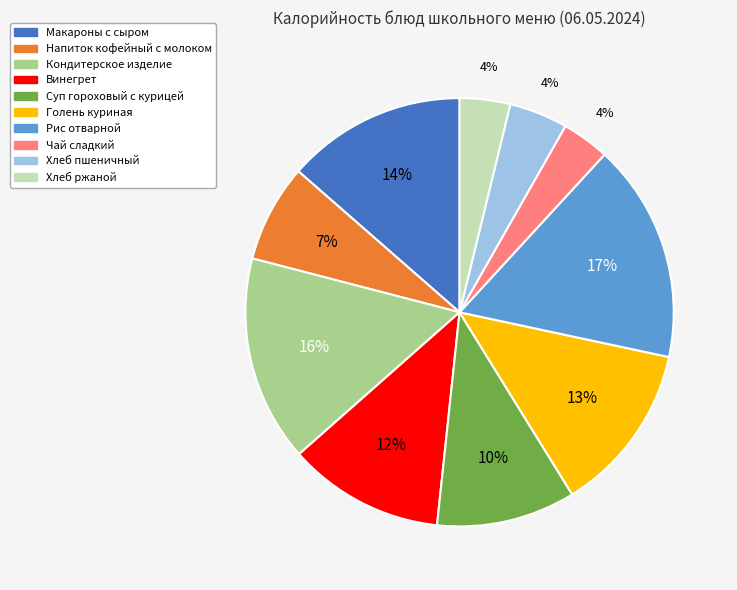

Is the sum of Винегрет and Чай сладкий greater than half?

No